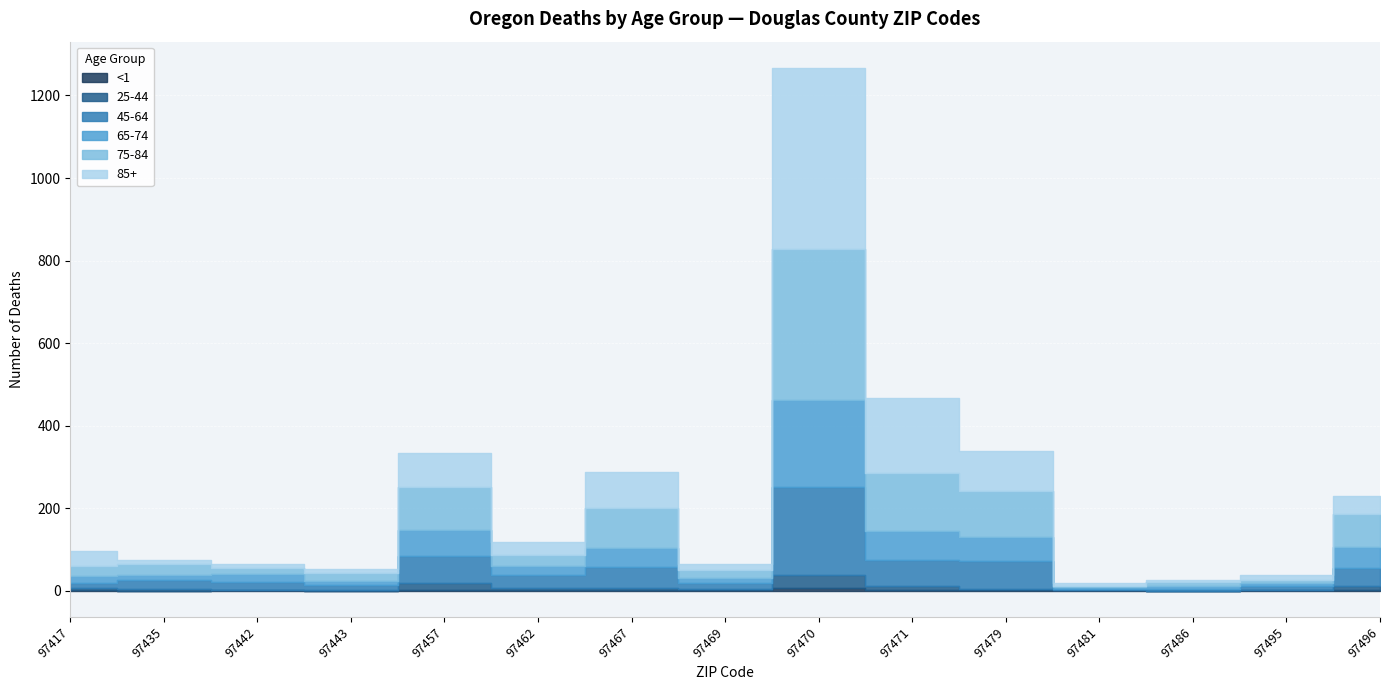

What is the maximum value for 85+?

440